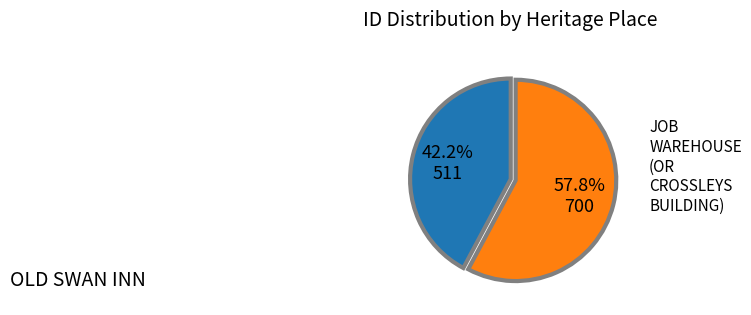

Is there any slice that represents more than half of the pie?

Yes